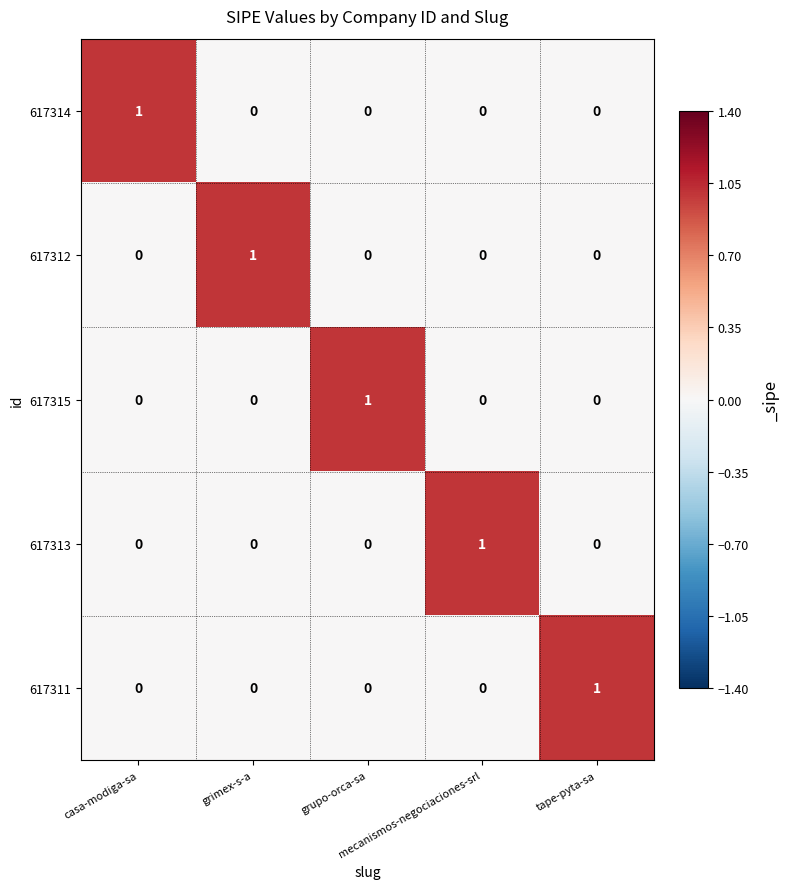

At how many categories does at least one series exceed 0?

5